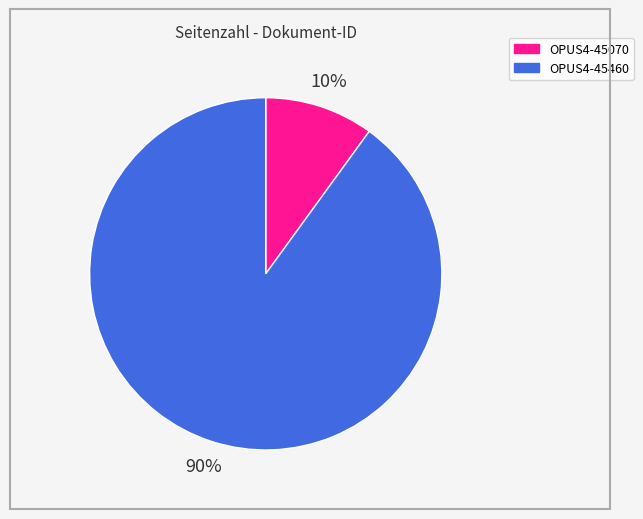

Which category has the biggest portion of the pie?

OPUS4-45460